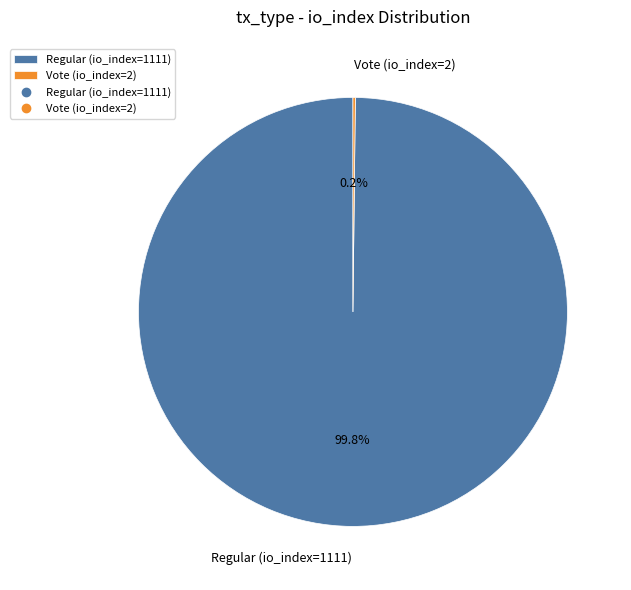

What is the largest slice in the pie chart?

Regular (io_index=1111)